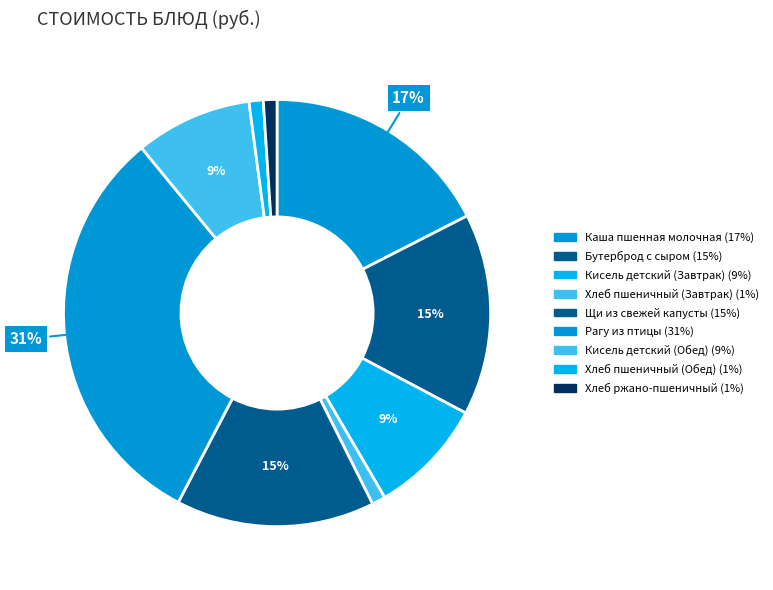

Is there any slice that represents more than half of the pie?

No